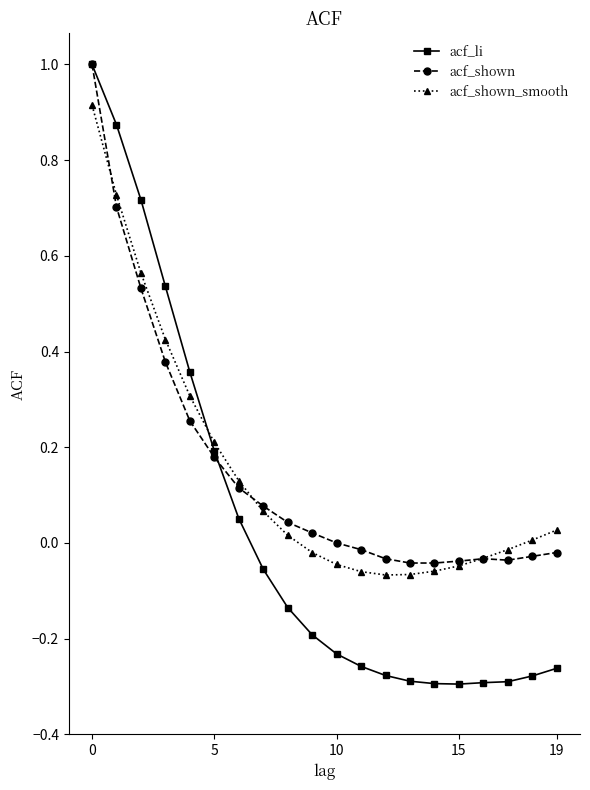

What are all the series names shown in the legend?

acf_li, acf_shown, acf_shown_smooth